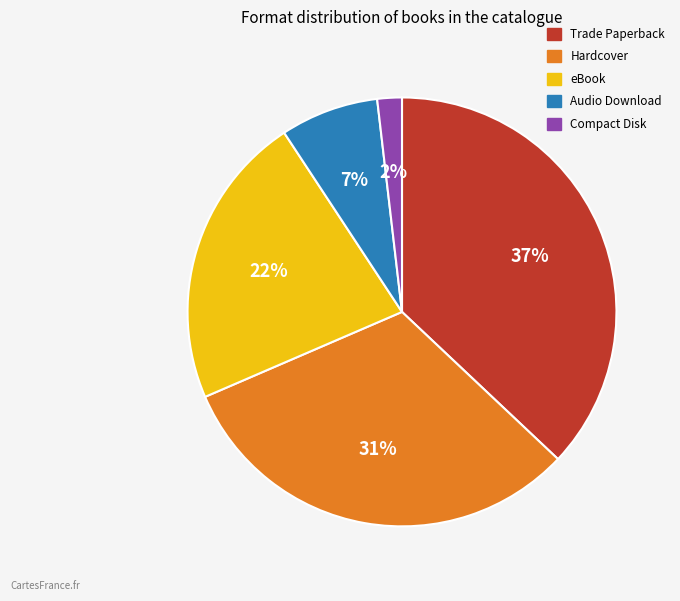

What is the smallest slice in the pie chart?

Compact Disk